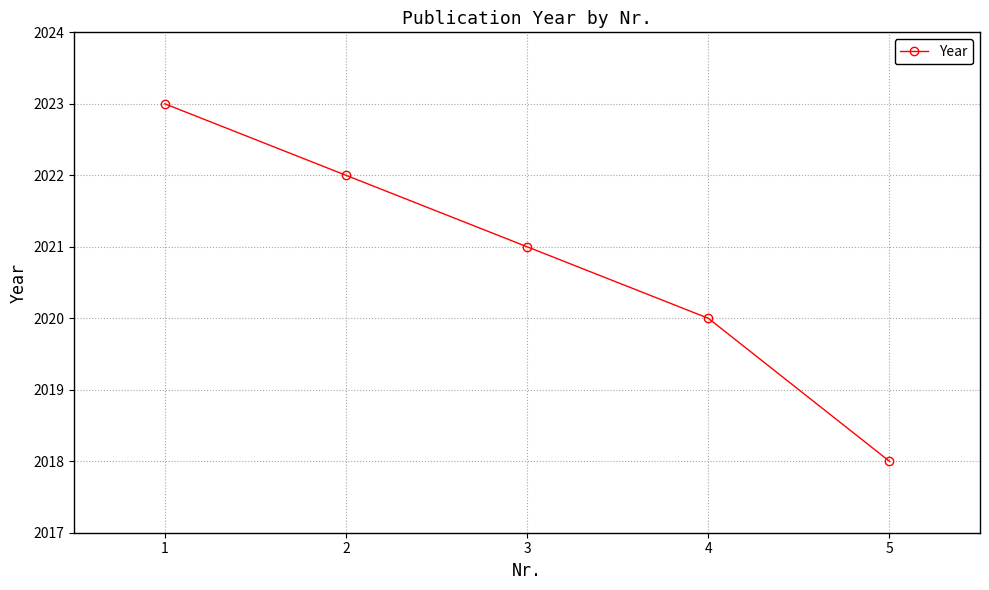

Rank the categories by value from lowest to highest.

5, 4, 3, 2, 1